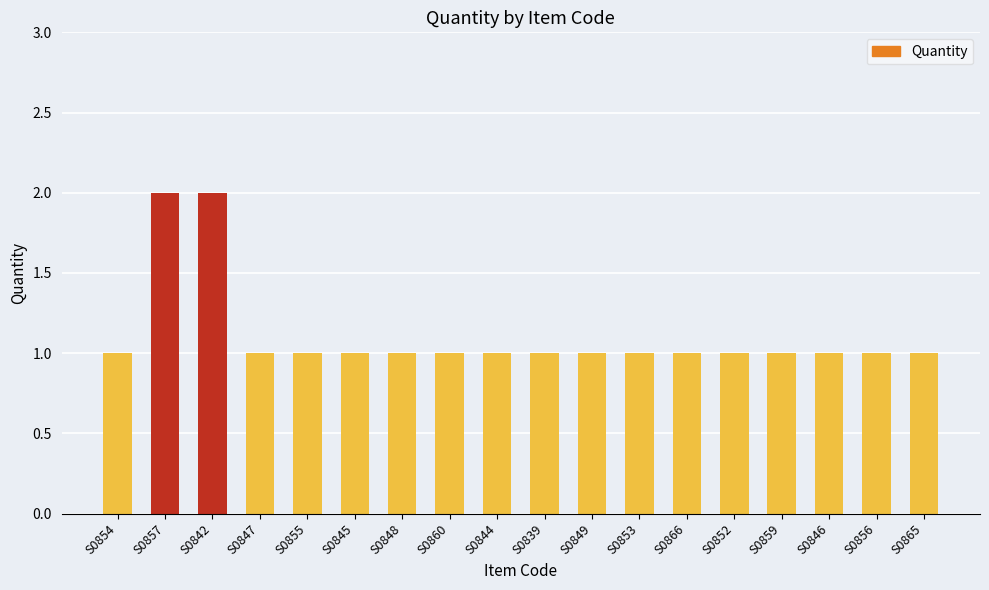

The chart shows a value of 1 at S0854. True or false?

True